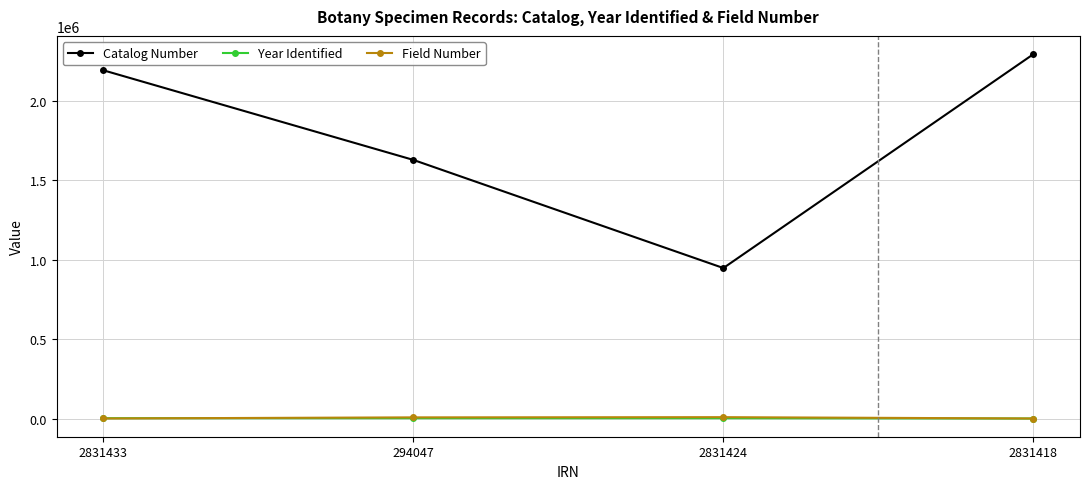

What is the total value across all series at 2831424?

958570